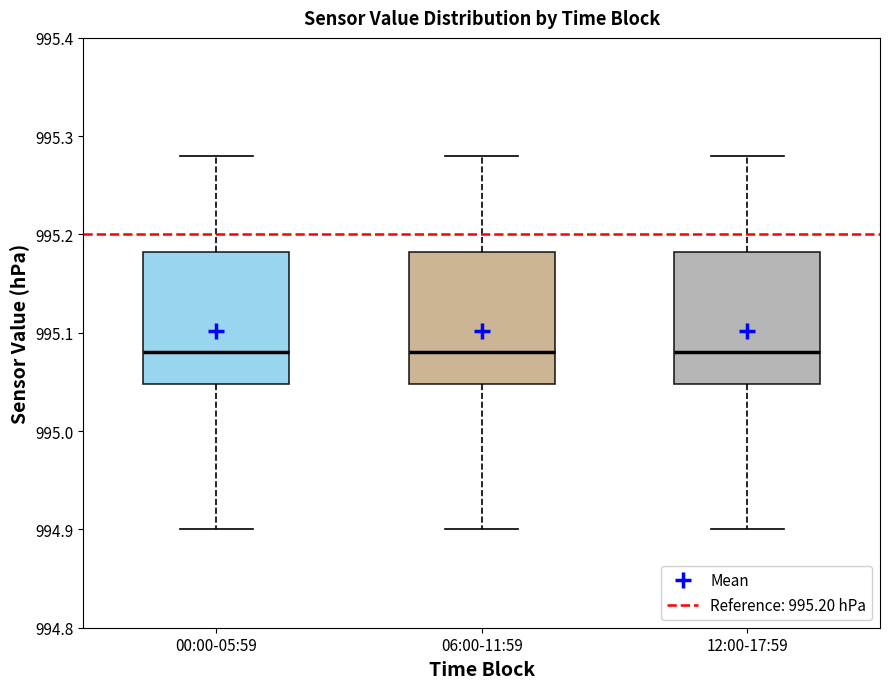

Reading left to right, read every box against the y-axis: the position of its median line, the range the box covers, and the ends of its whiskers. The values are not printed on the chart, so give them approximately, as read against the axis.

00:00-05:59: median 995.08, box 995.05 to 995.18, whiskers 994.90 to 995.28
06:00-11:59: median 995.08, box 995.05 to 995.18, whiskers 994.90 to 995.28
12:00-17:59: median 995.08, box 995.05 to 995.18, whiskers 994.90 to 995.28